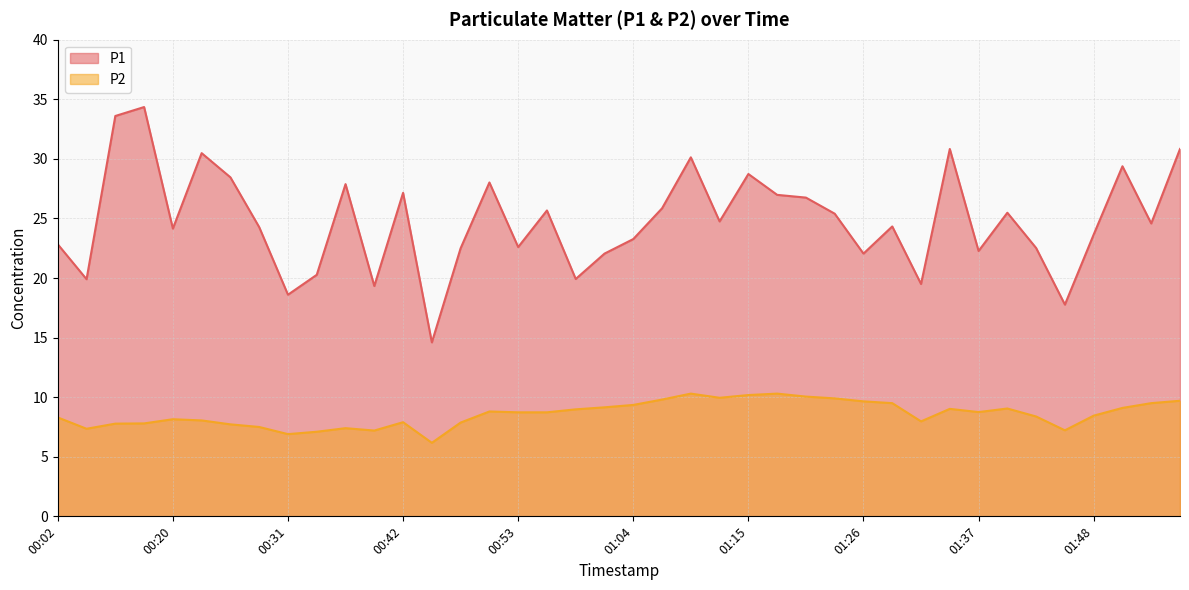

What is the maximum value for P1?

34.4